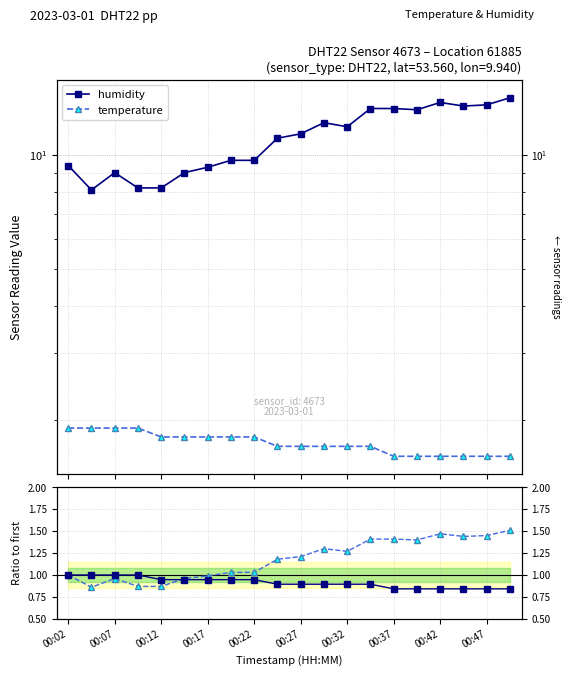

What is the difference between the temperature ratio values at 00:27 and 00:47?

0.1